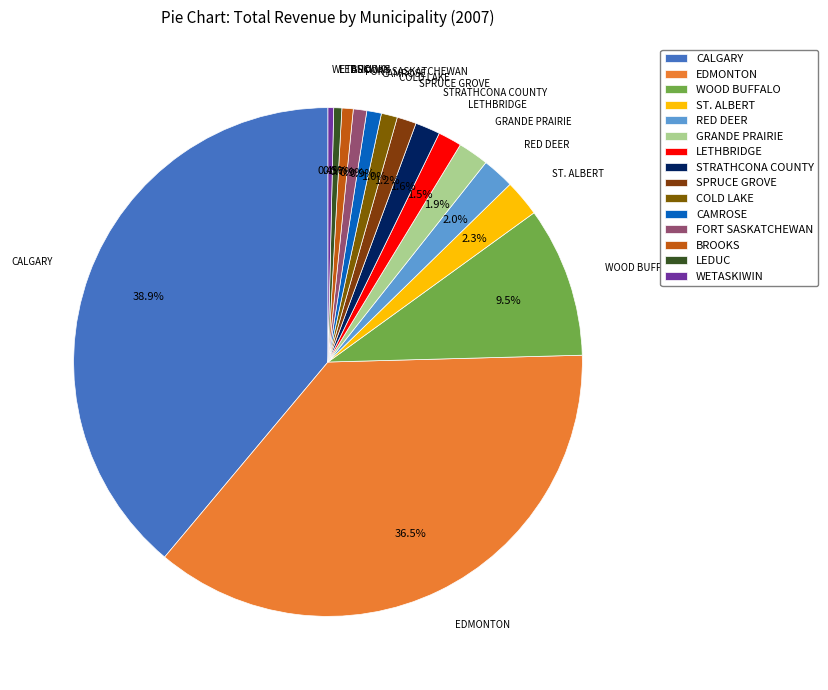

Between WETASKIWIN and CAMROSE, which is larger?

CAMROSE